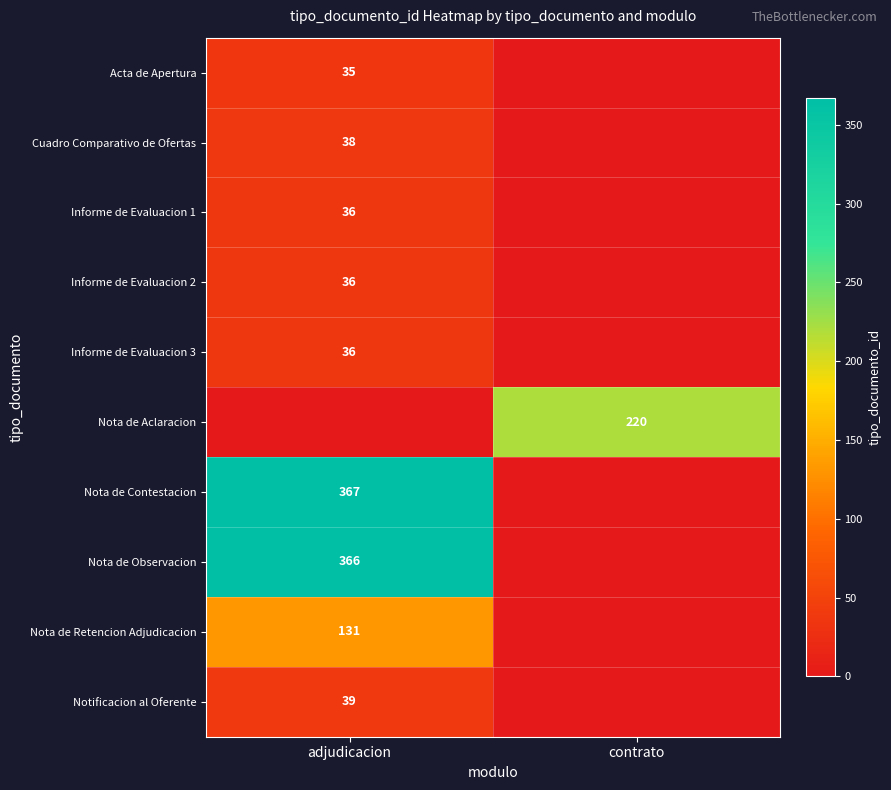

Is it true that Nota de Observacion equals 366 at adjudicacion?

True